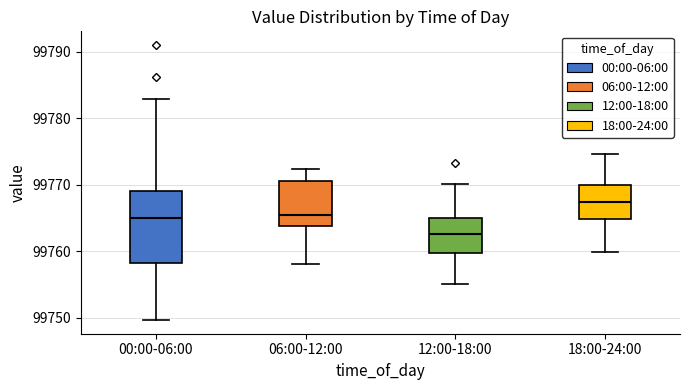

Reading left to right, transcribe this box plot: for each box, give where its median line is, the range the box spans, and where its two whiskers end, as read against the y-axis. The values are not printed on the chart, so give them approximately, as read against the axis.

00:00-06:00: median 99765, box 99758 to 99769, whiskers 99750 to 99783
06:00-12:00: median 99765, box 99764 to 99771, whiskers 99758 to 99772
12:00-18:00: median 99763, box 99760 to 99765, whiskers 99755 to 99770
18:00-24:00: median 99767, box 99765 to 99770, whiskers 99760 to 99775